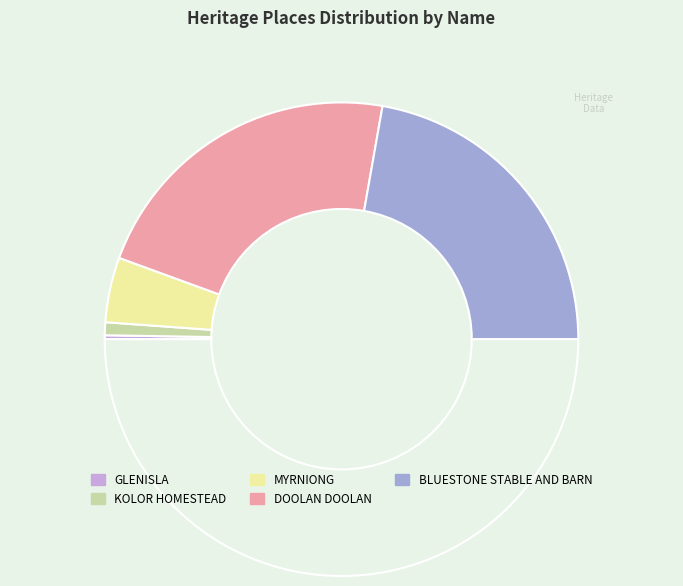

How many segments does this pie chart have?

5